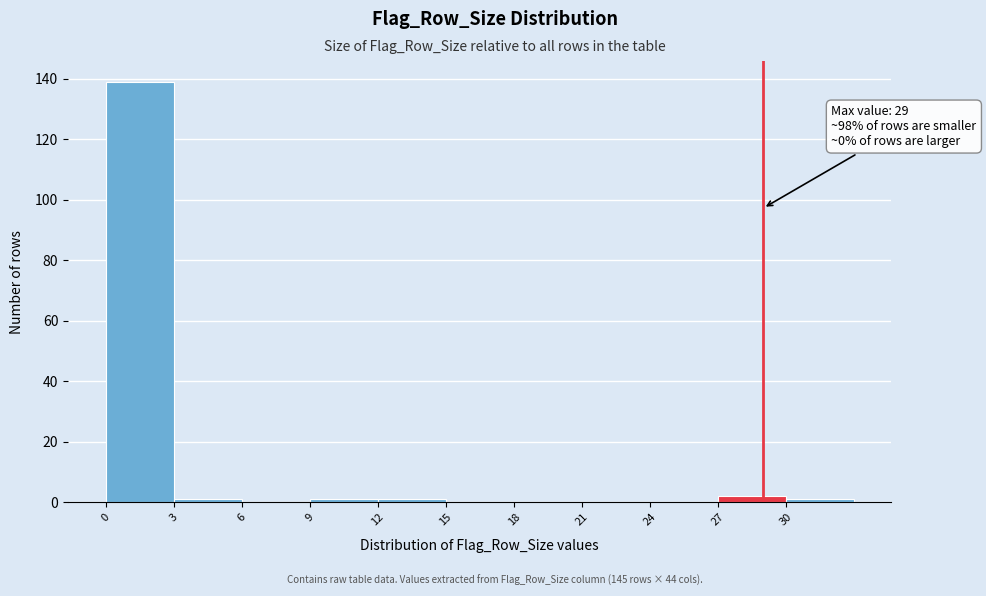

Over which range of the x-axis is the bar tallest?

0 to 3